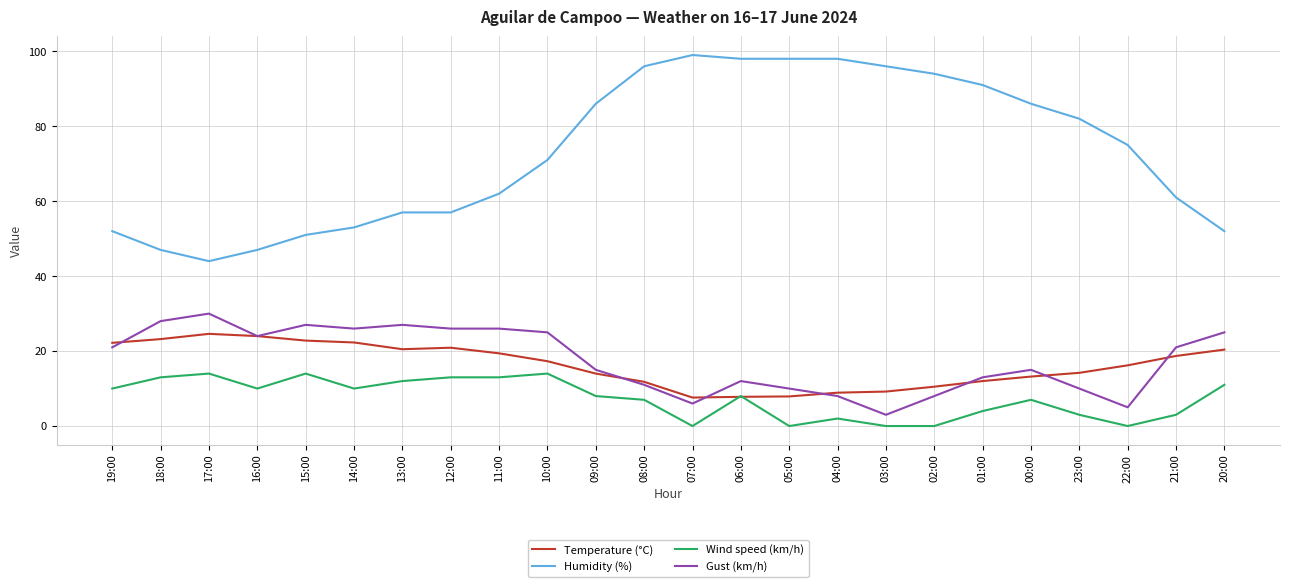

The value of Temperature (°C) at 11:00 is 19.4. True or false?

True